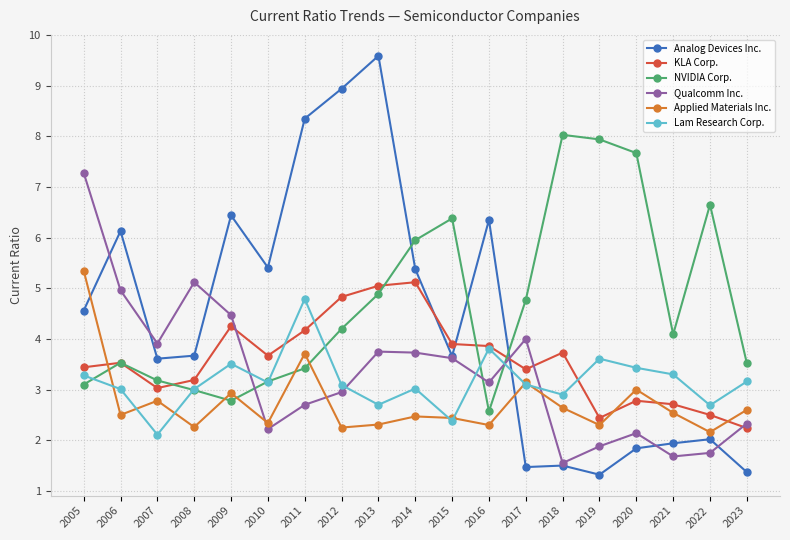

Where do Qualcomm Inc. and Applied Materials Inc. first cross each other?

2009 and 2010